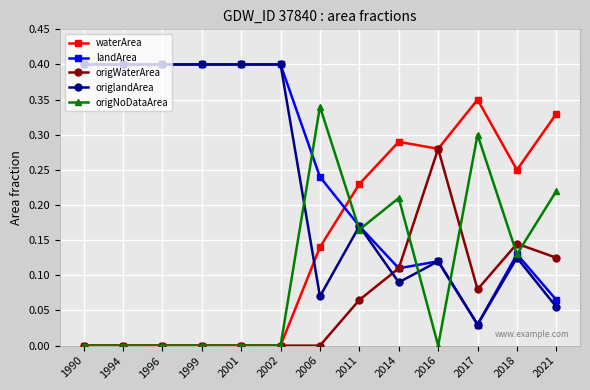

True or false: waterArea and landArea intersect in this chart.

True